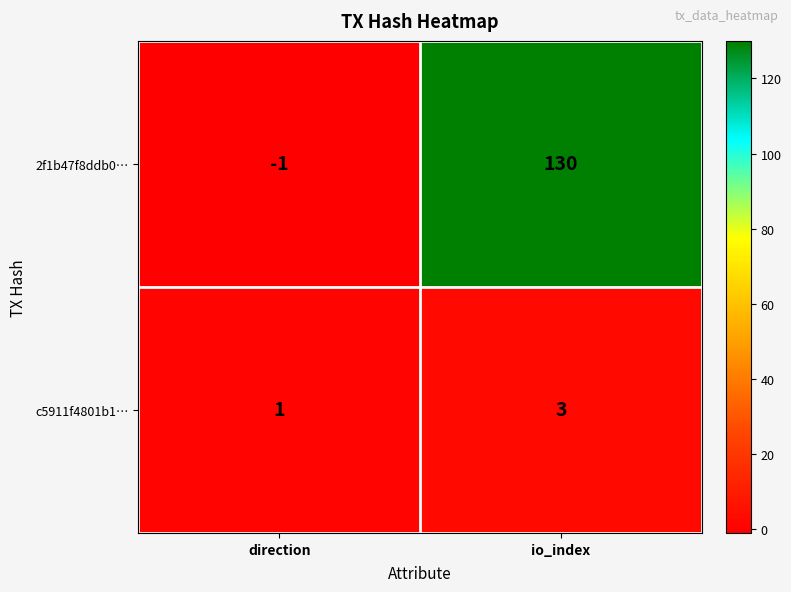

Is it true that 2f1b47f8ddb0… equals 130 at io_index?

True